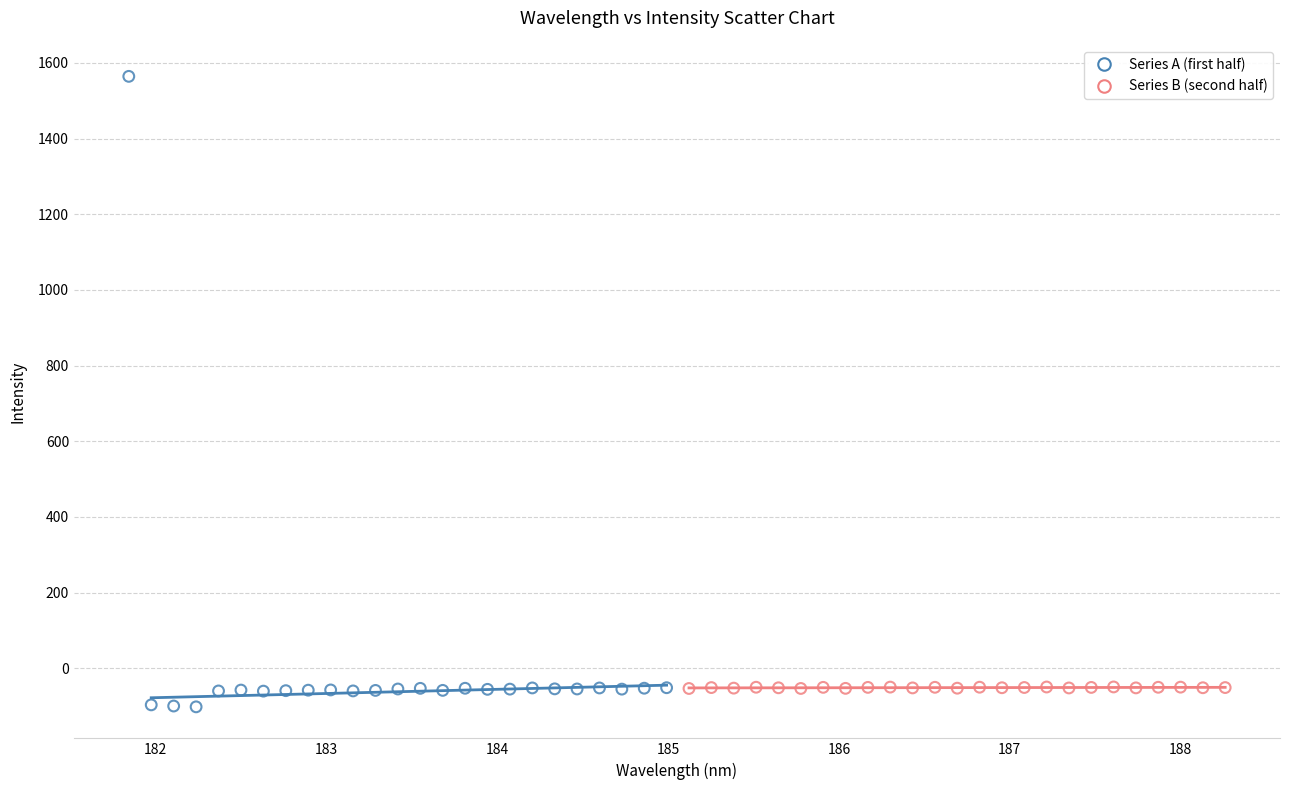

Which series has the largest Y range (max minus min)?

Series A (first half)